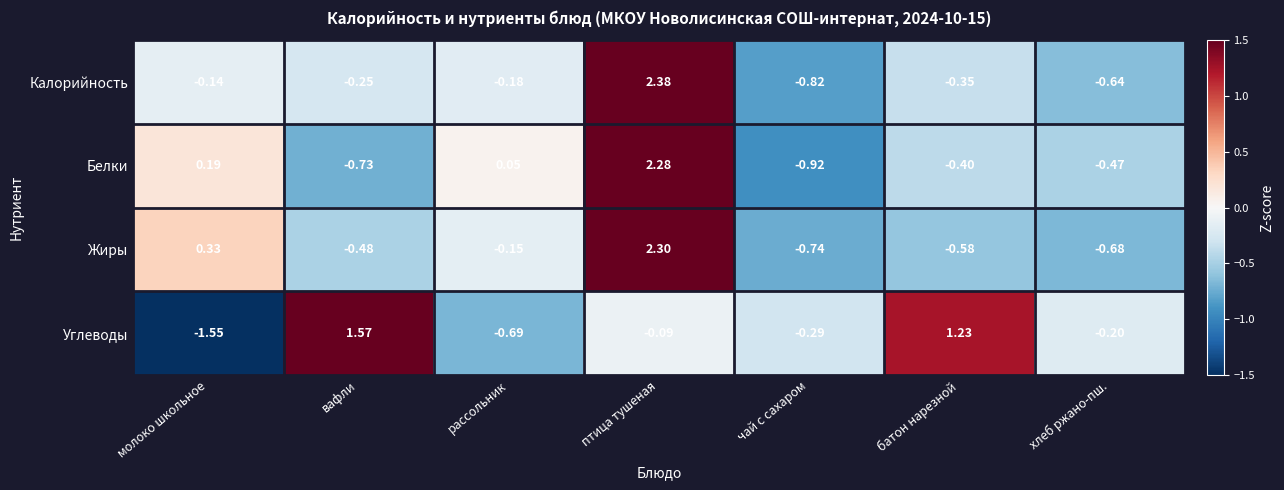

Between батон нарезной and хлеб ржано-пш., which series saw the biggest shift?

Углеводы